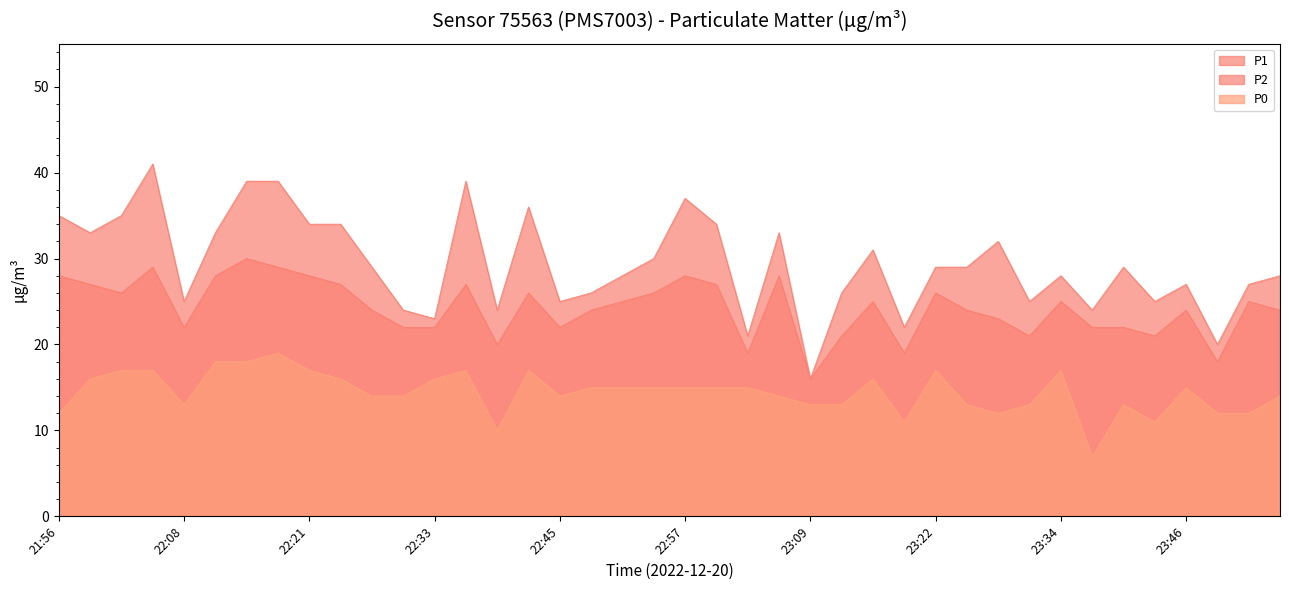

What is the label of the 18th point from the left?

22:48